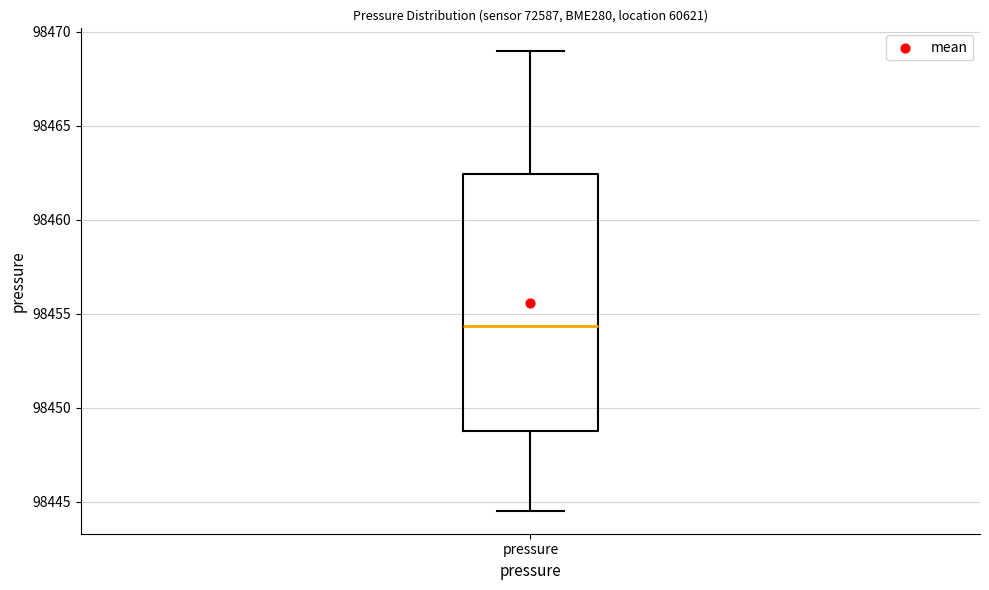

Read this box plot against the y-axis: the position of the median line, the range covered by the box, and the ends of both whiskers. The values are not printed on the chart, so give them approximately, as read against the axis.

median 98454.5, box 98449.0 to 98462.5, whiskers 98444.5 to 98469.0